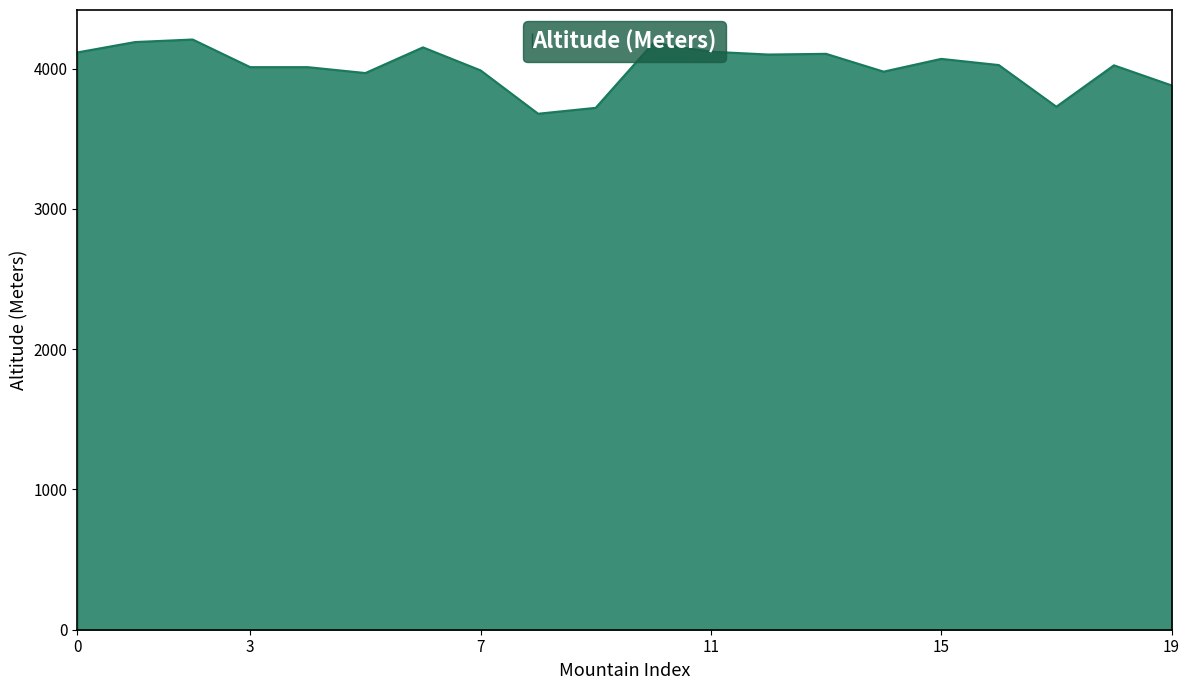

What is the sum of all values?

80245